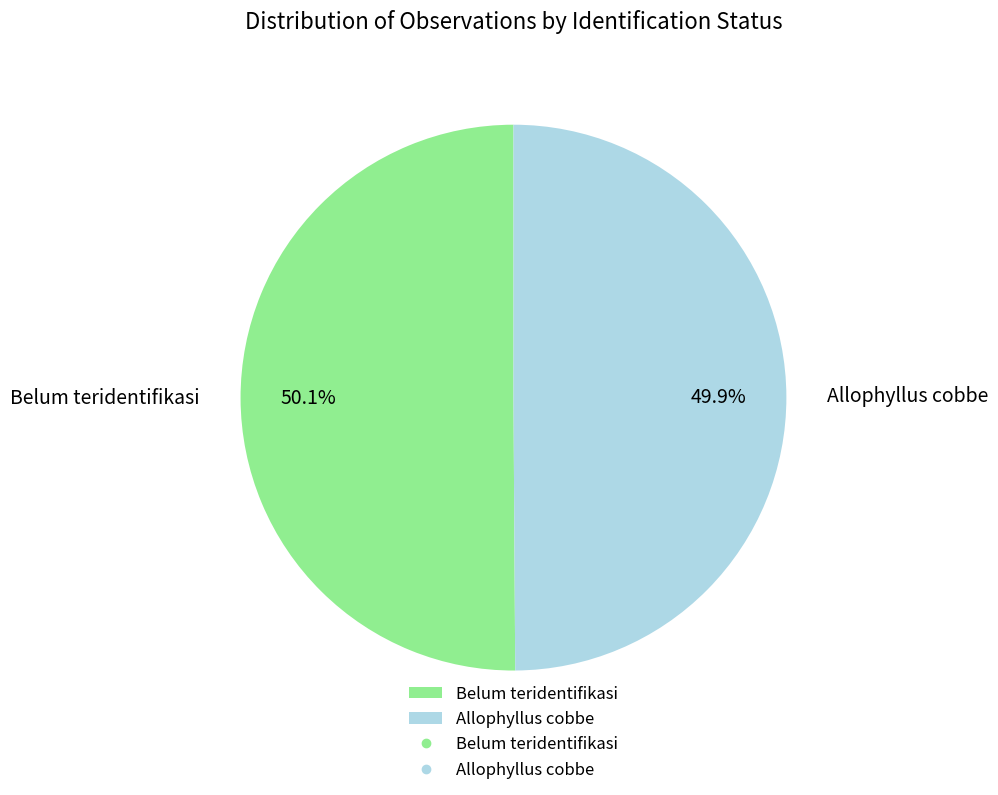

To the nearest percent, what portion does Belum teridentifikasi represent?

50%